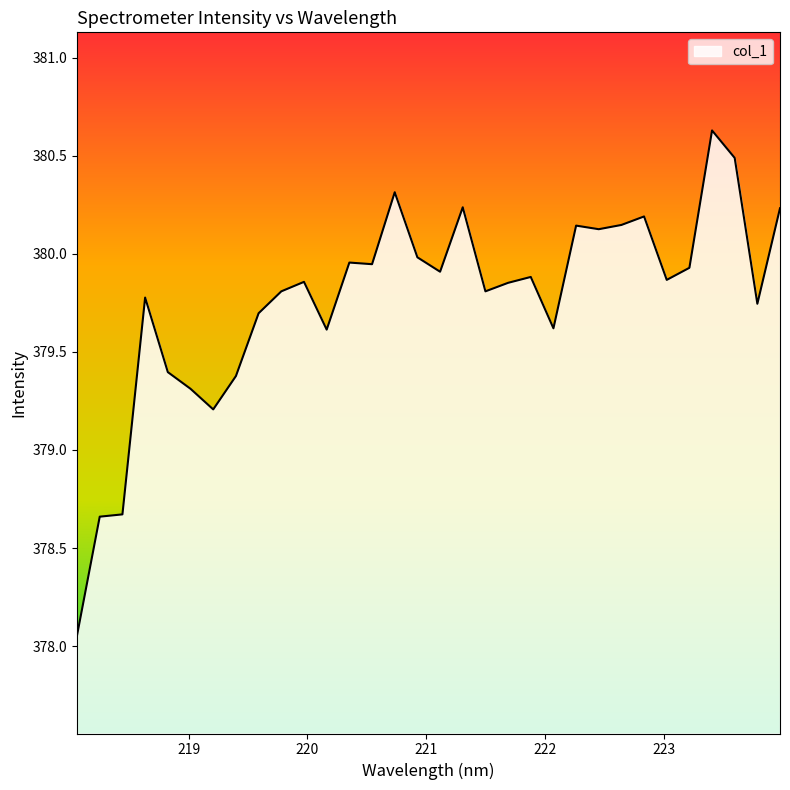

What is the maximum value shown in the chart?

380.6